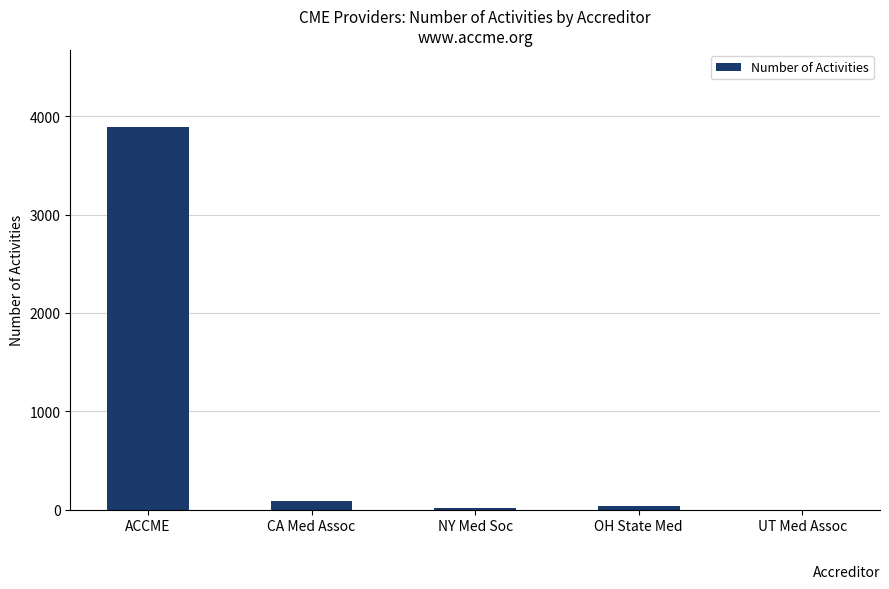

What is the average value?

808